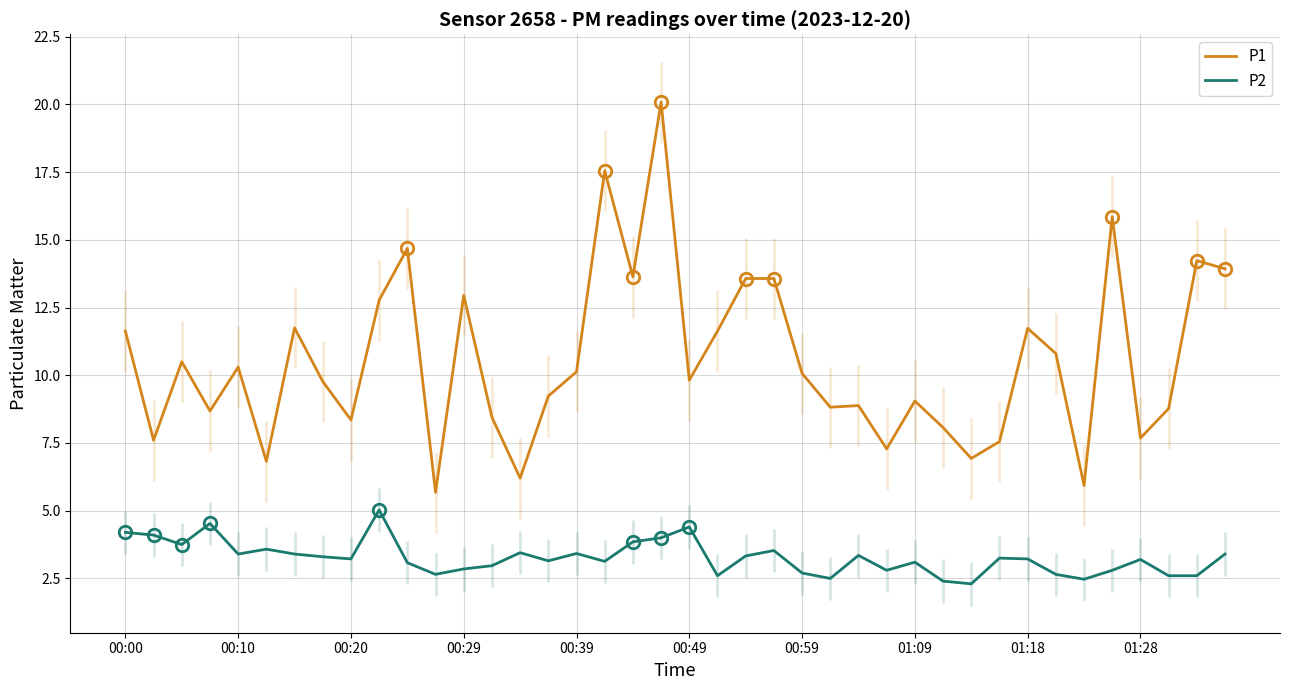

What is the minimum value shown in the chart?

2.3